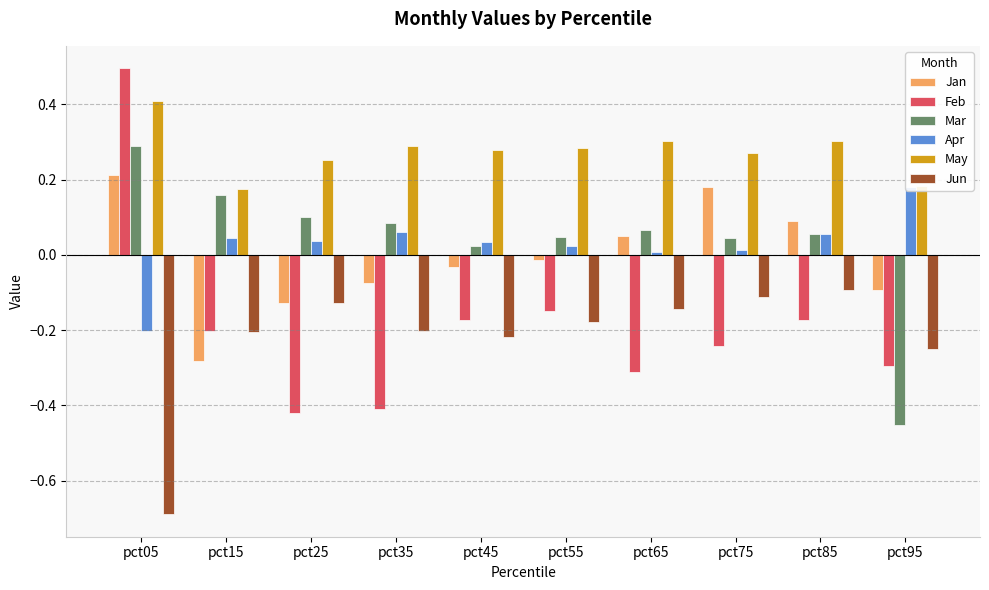

Is the value of Mar at pct05 greater than the value of Apr at pct65?

Yes